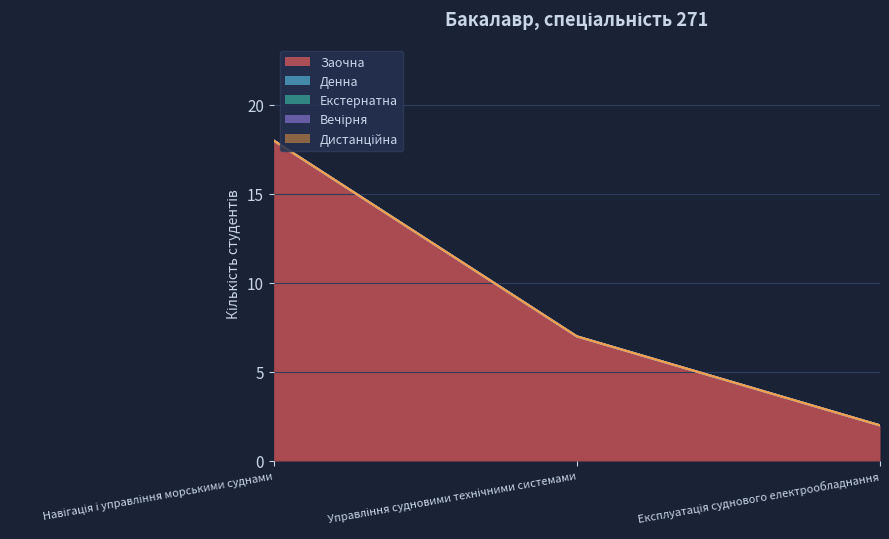

How many data points in Заочна are less than 7?

1